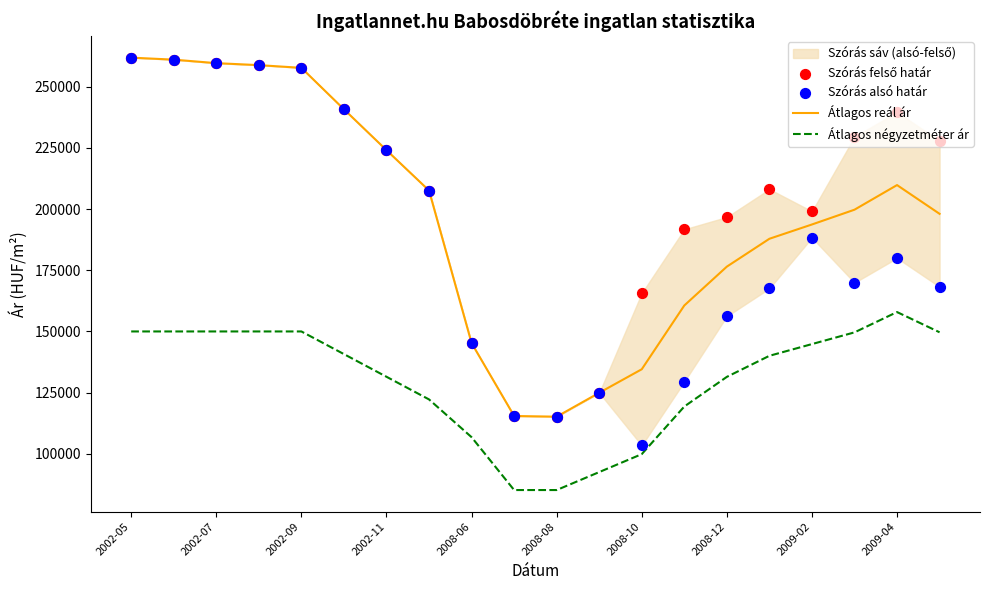

Which category has the highest value in the Átlagos négyzetméter ár series?

2009-04